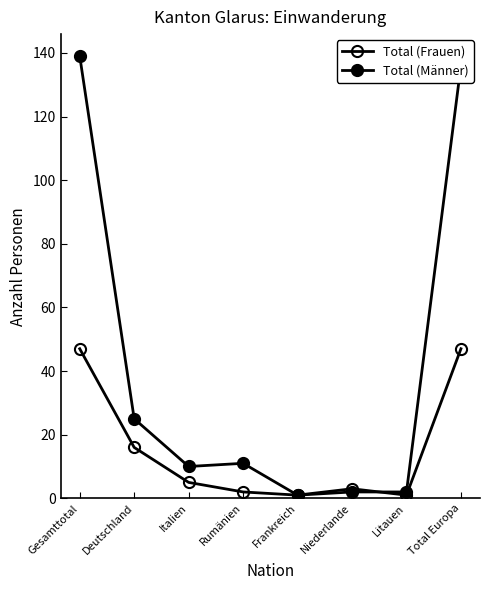

Reading left to right, list all the values displayed in this chart.

Total (Frauen): Gesamttotal=47	Deutschland=16	Italien=5	Rumänien=2	Frankreich=1	Niederlande=3	Litauen=1	Total Europa=47
Total (Männer): Gesamttotal=139	Deutschland=25	Italien=10	Rumänien=11	Frankreich=1	Niederlande=2	Litauen=2	Total Europa=136